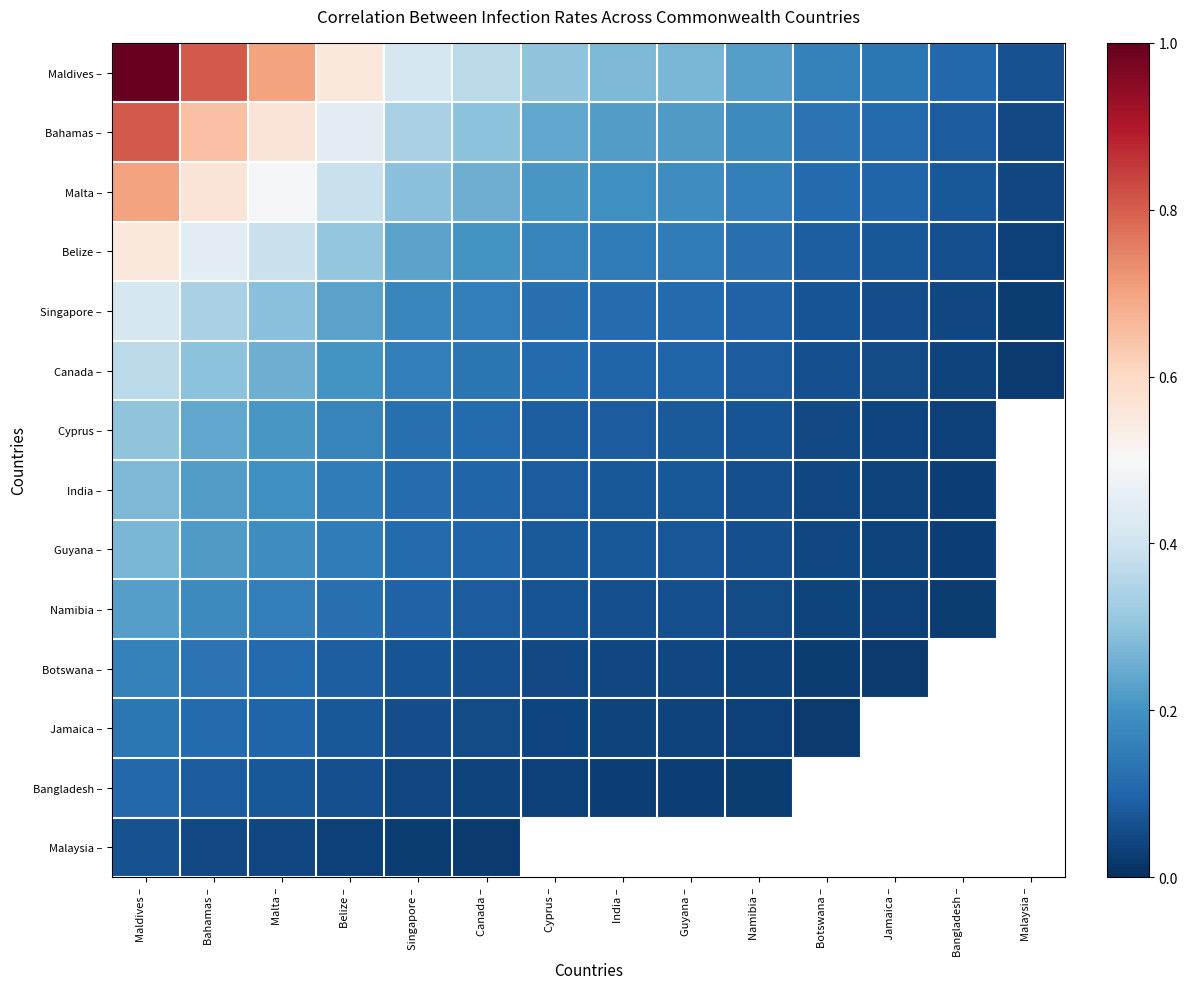

The value of Bahamas – at Belize – is 0.4. True or false?

True